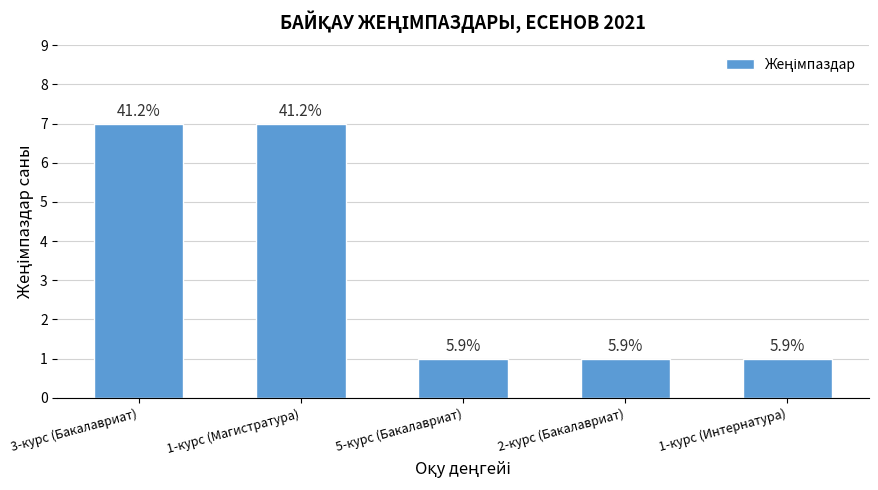

List the labels in order of value, largest first.

3-курс (Бакалавриат), 1-курс (Магистратура), 5-курс (Бакалавриат), 2-курс (Бакалавриат), 1-курс (Интернатура)